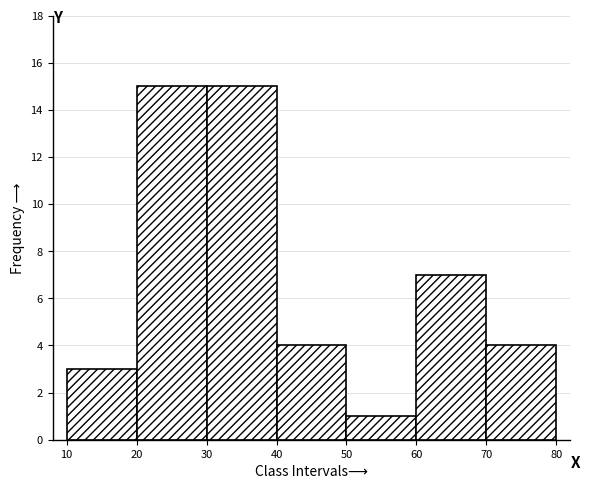

Reading left to right, extract all data points from this chart.

10=3	20=15	30=15	40=4	50=1	60=7	70=4